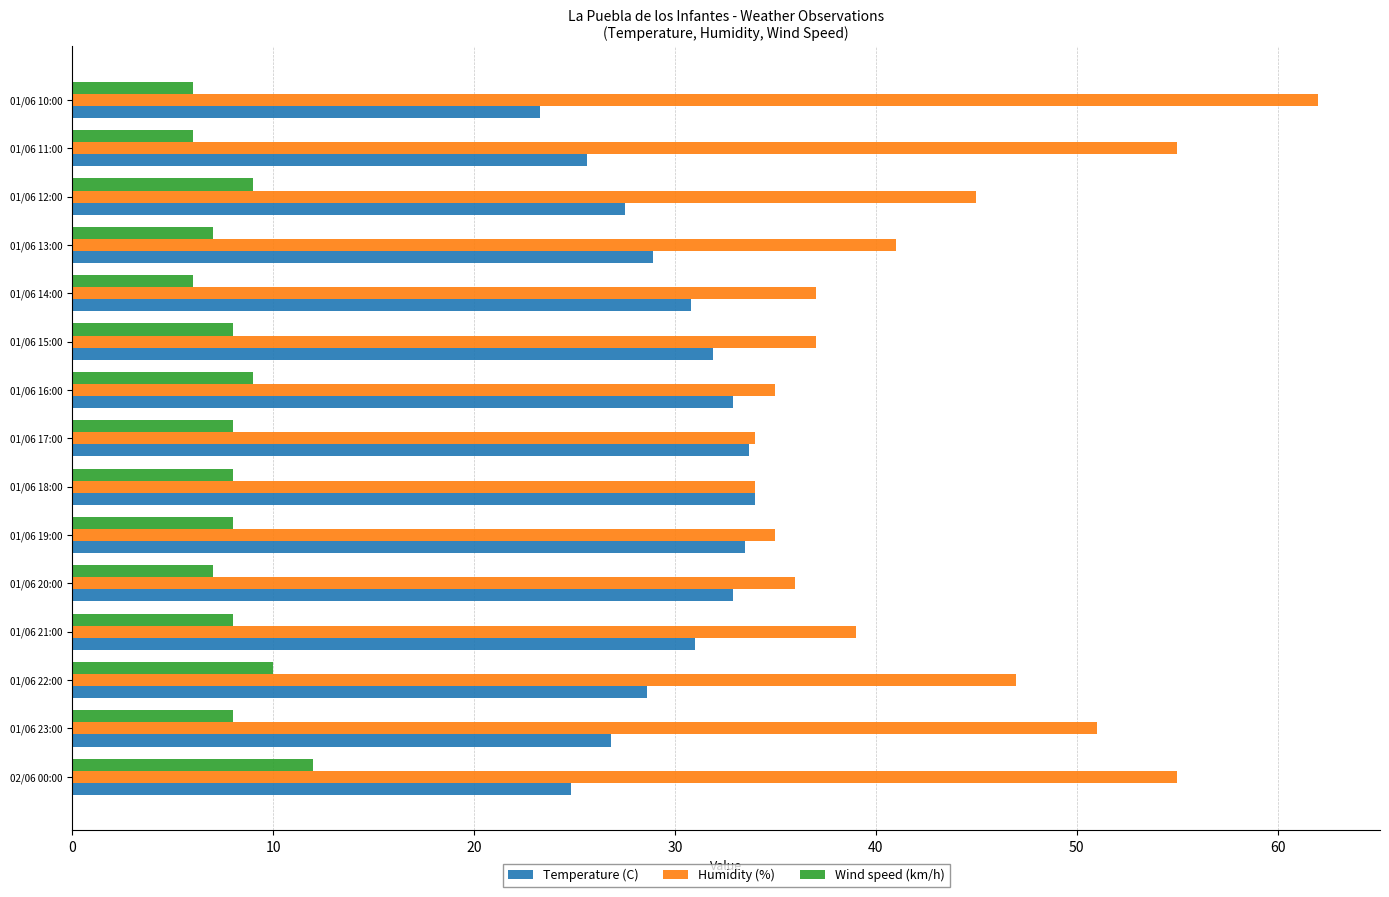

What is the sum of the Wind speed (km/h) values at 01/06 19:00 and 02/06 00:00?

20.0